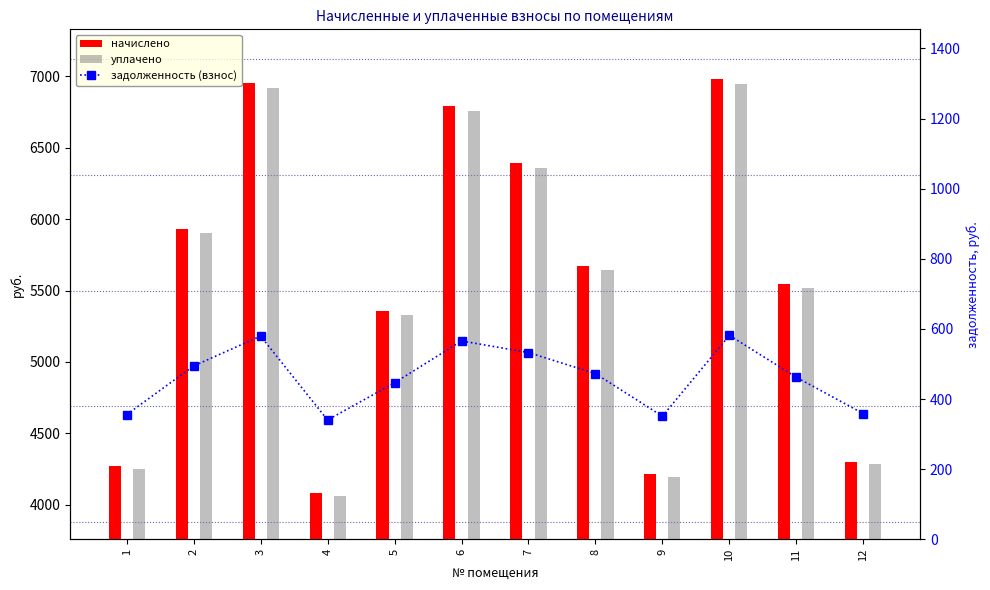

What is the value of the начислено bar at the 4th from the left?

4083.7